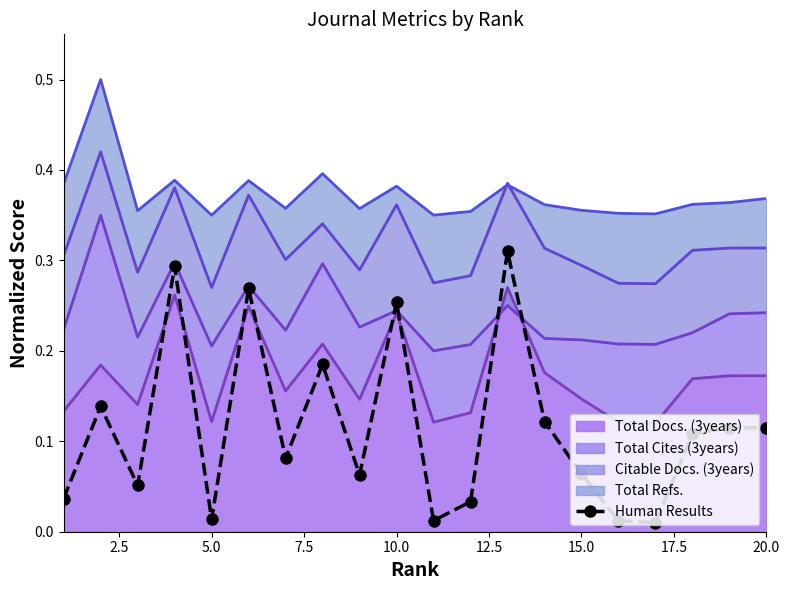

What is the maximum value shown in the chart?

0.3